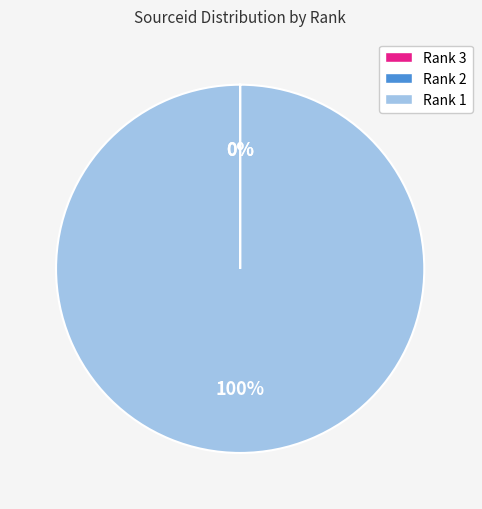

What is the largest slice in the pie chart?

Rank 1